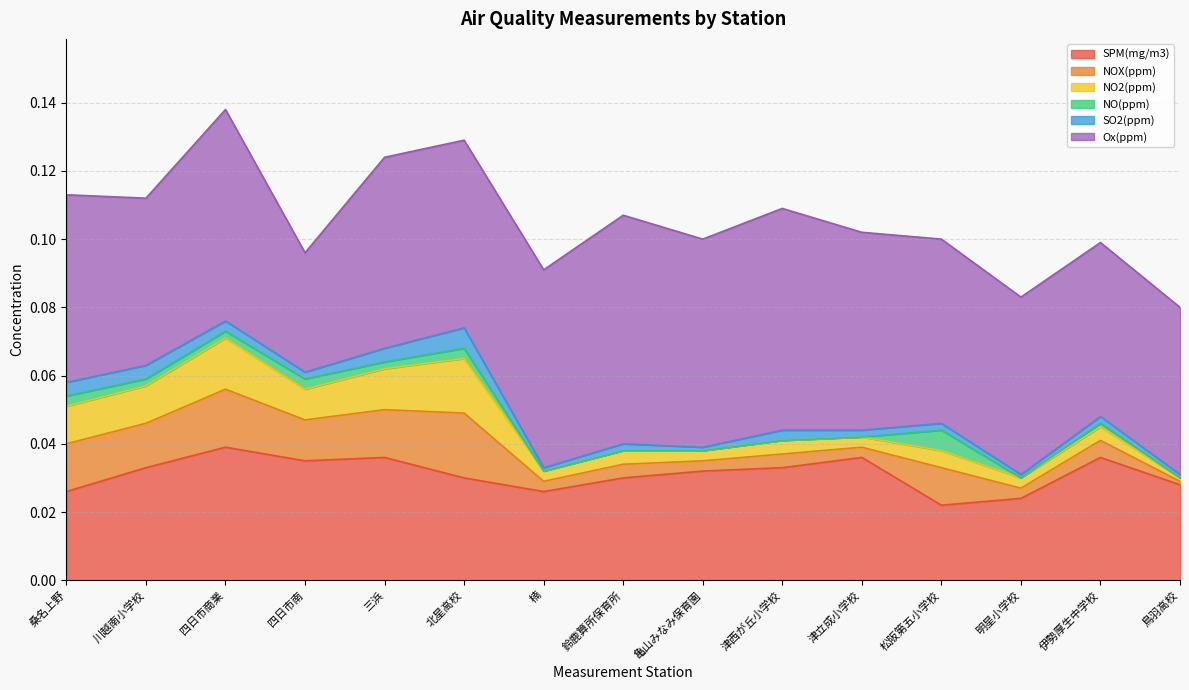

At which label is NOX(ppm) closest to 0?

鳥羽高校